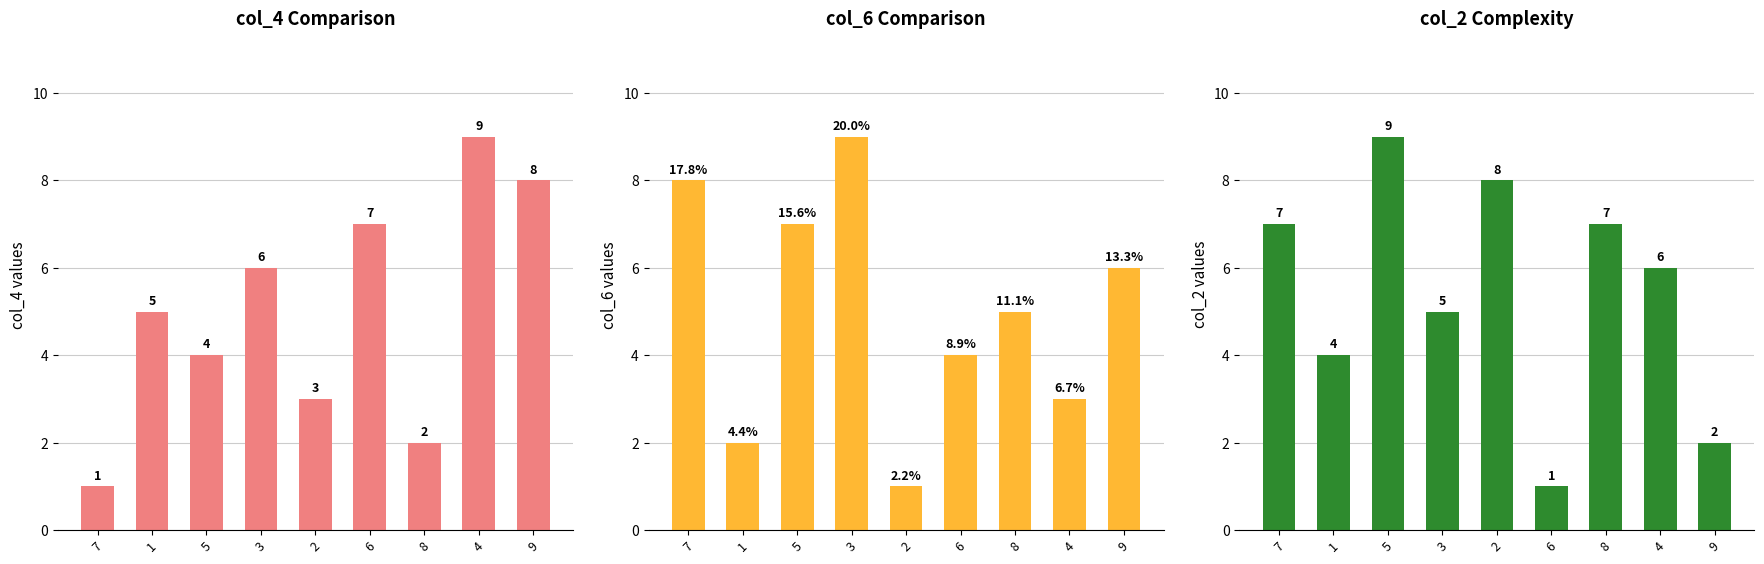

At which label does col_6 first exceed 5?

7